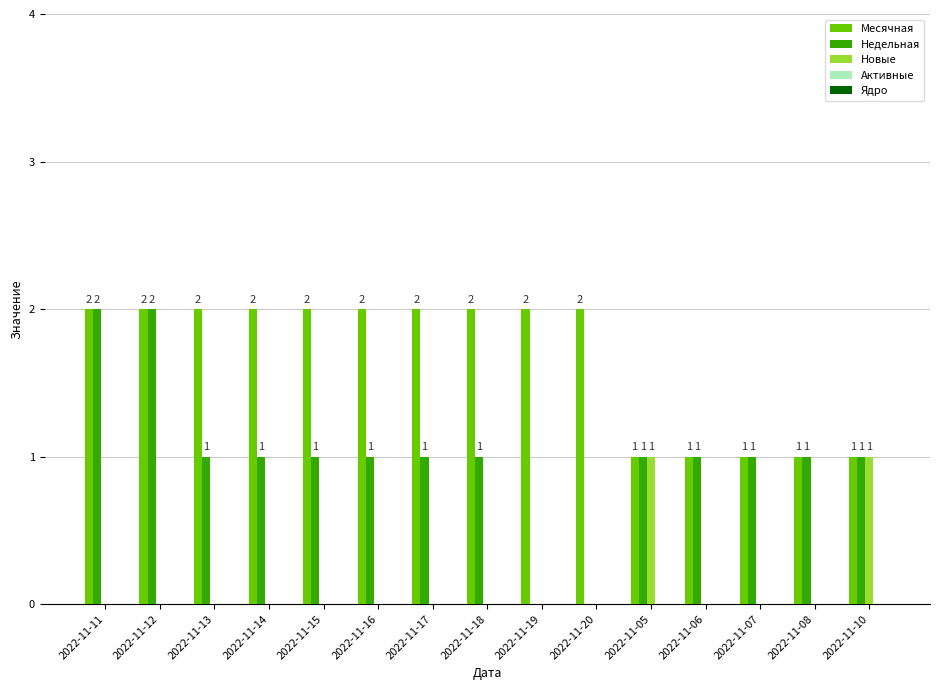

The Недельная series shows 2 at 2022-11-13. True or false?

False